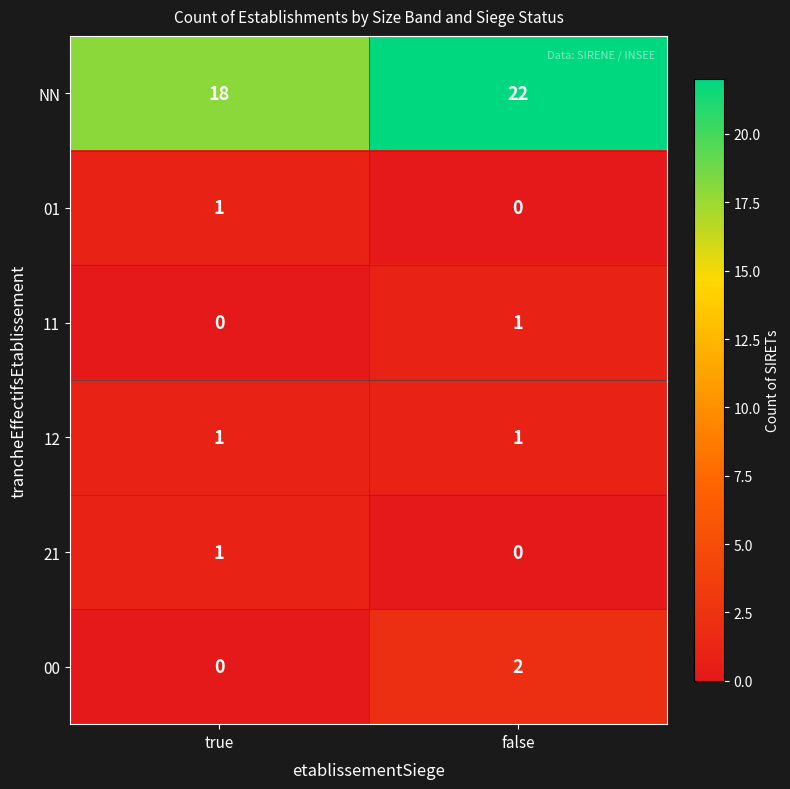

What is the sum of the NN values at true and false?

40